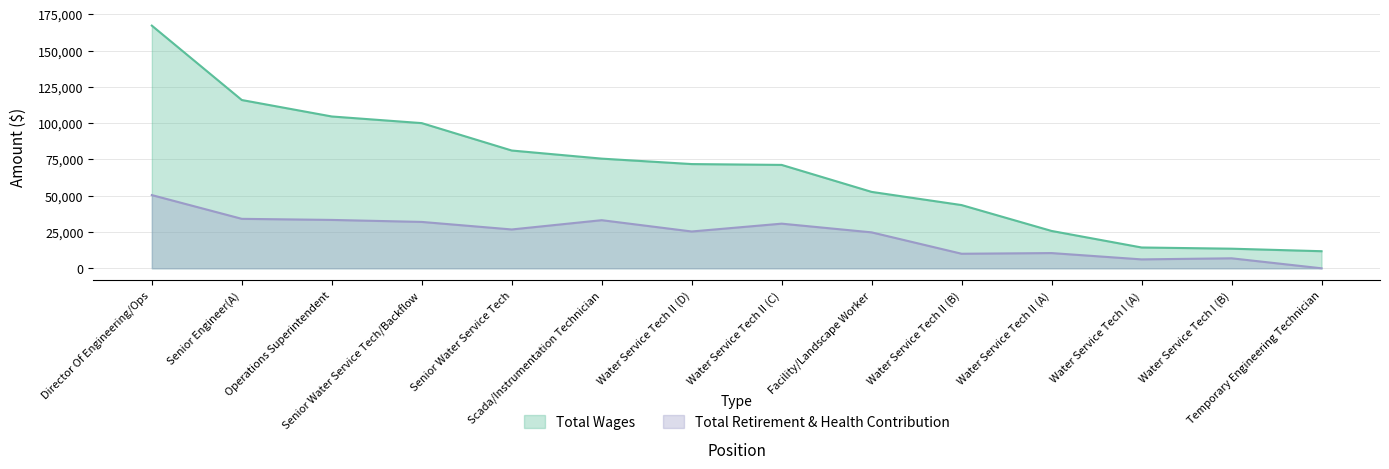

True or false: Total Retirement & Health Contribution and Total Wages intersect in this chart.

False